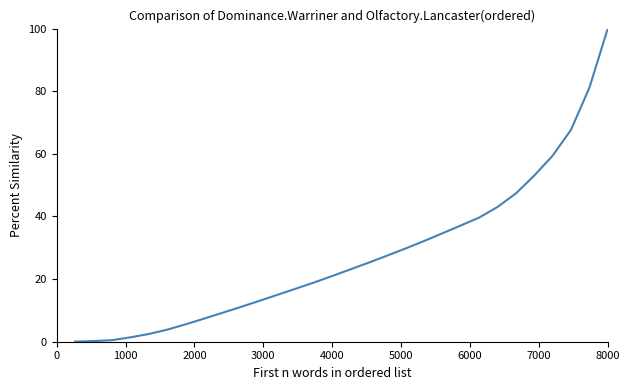

What is the greatest value displayed?

100.0